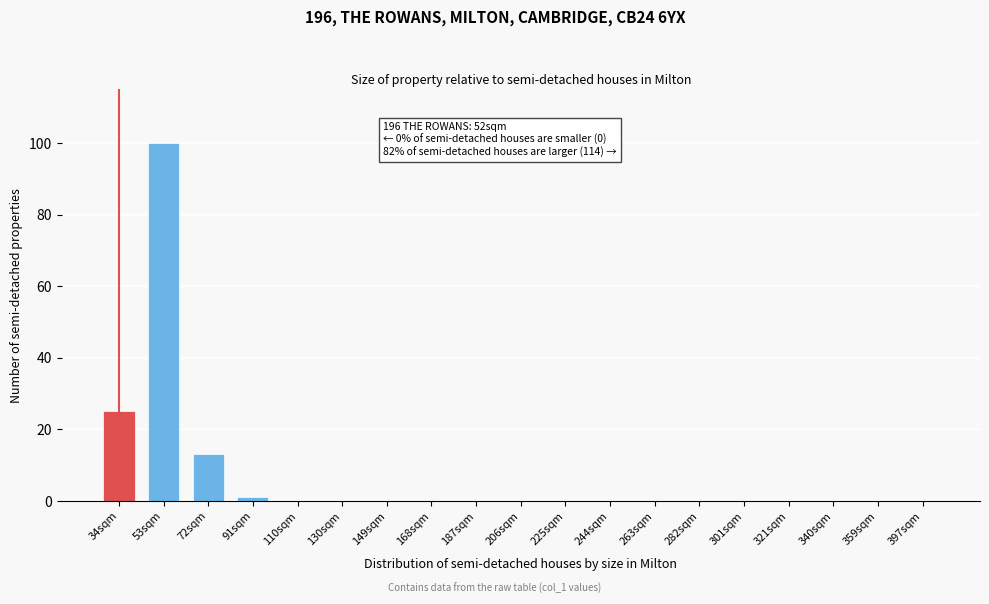

Reading right to left, what are all the values shown in this chart?

397sqm=0	359sqm=0	340sqm=0	321sqm=0	301sqm=0	282sqm=0	263sqm=0	244sqm=0	225sqm=0	206sqm=0	187sqm=0	168sqm=0	149sqm=0	130sqm=0	110sqm=0	91sqm=1	72sqm=13	53sqm=100	34sqm=25